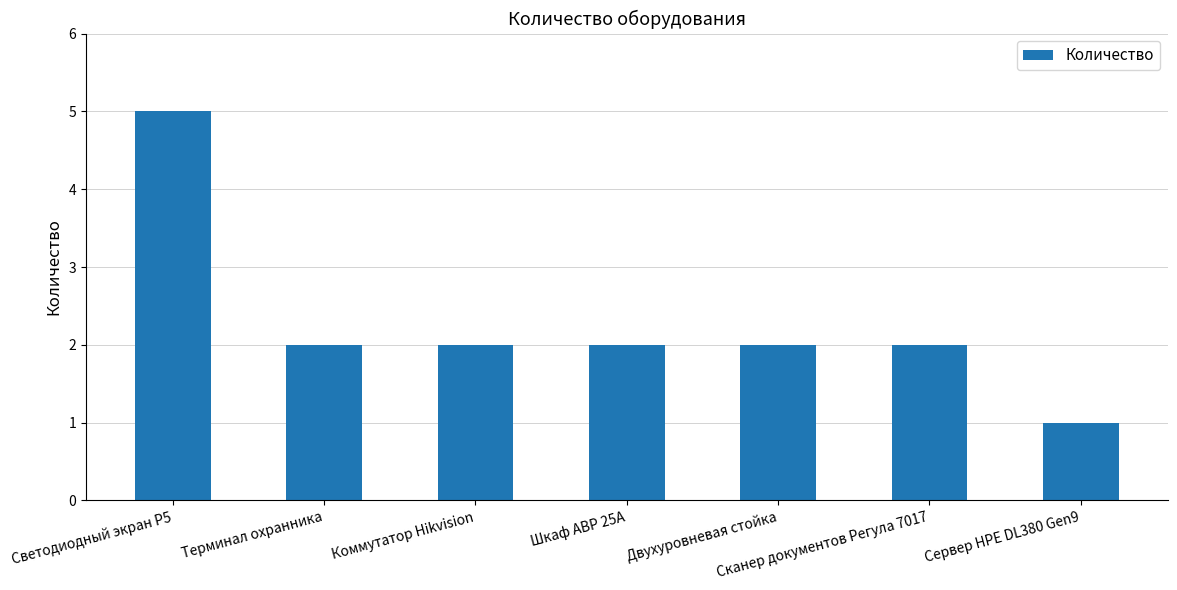

How many bars are there in total?

7